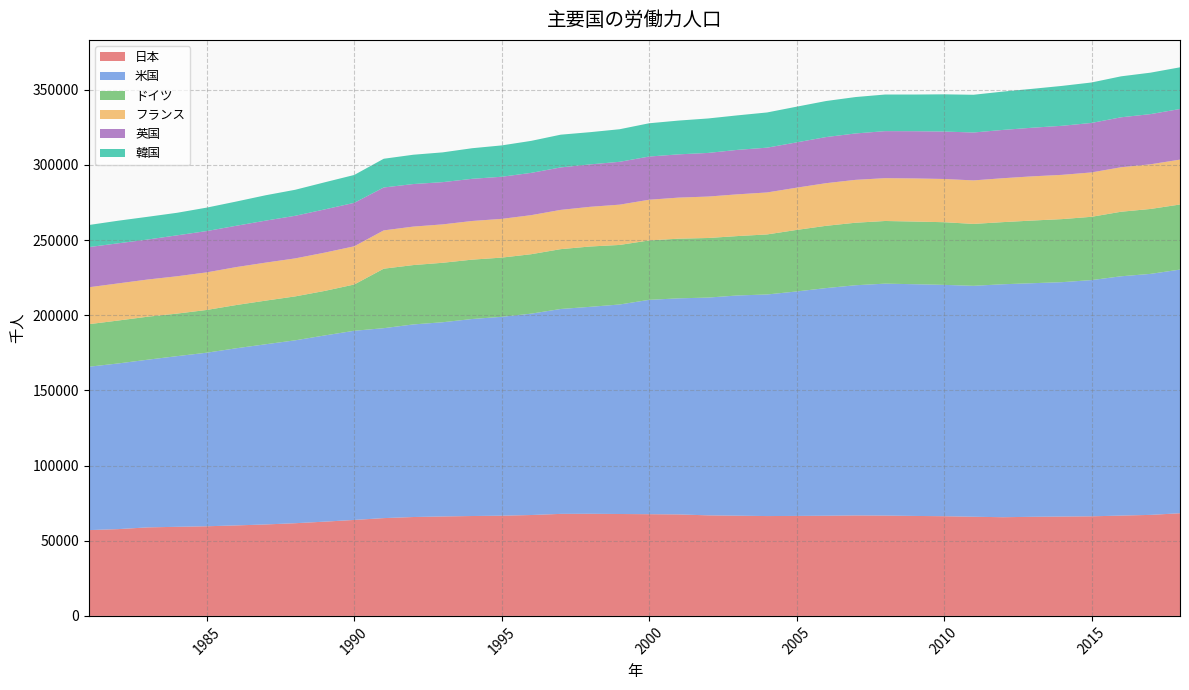

Reading left to right, what are all the values shown in this chart?

日本: 57070	57740	58890	59270	59630	60200	60840	61660	62700	63840	65050	65780	66150	66450	66660	67110	67870	67930	67790	67660	67520	66890	66660	66420	66510	66640	66840	66740	66500	66320	65960	65650	65930	66090	66250	66730	67200	68300
米国: 108670	110204	111550	113544	115461	117834	119865	121669	123869	125840	126346	128105	129200	131056	132304	133943	136297	137673	139368	142583	143734	144863	146510	147401	149320	151428	153124	154287	154142	153889	153617	154975	155389	155922	157130	159187	160320	162075
ドイツ: 28305	28558	28605	28298	28434	28768	29036	29220	29624	30771	39577	39490	39557	39492	39376	39550	39804	40131	39614	39533	39686	39641	39507	39948	40928	41429	41590	41677	41699	41684	41186	41330	41693	41943	42113	42937	43189	43297
フランス: 24556	24686	24727	24835	25001	25234	25274	25275	25461	25416	25471	25594	25536	25713	25771	25976	26111	26403	26798	27062	27320	27559	27762	27916	28102	28359	28518	28491	28673	28754	28938	29209	29400	29438	29513	29592	29704	29860
英国: 26740	26678	26610	27235	27486	27491	27943	28345	28764	28909	28545	28306	28103	28052	28024	28134	28252	28223	28508	28740	28774	29030	29587	29801	30133	30680	30865	31283	31416	31560	31868	32129	32347	32639	32924	33234	33390	33674
韓国: 14683	15032	15118	14997	15592	16116	16873	17305	18023	18539	19109	19499	19806	20353	20845	21288	21782	21428	21666	22134	22471	22921	22956	23417	23743	23978	24216	24347	24394	24748	25099	25501	25873	26536	26913	27247	27573	27723